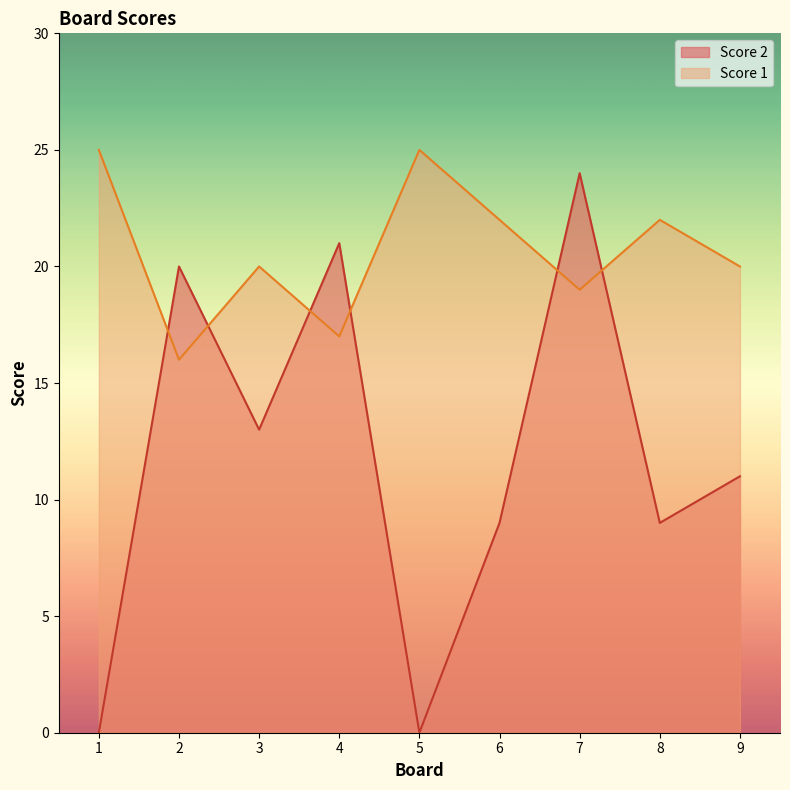

The Score 2 series shows 9 at 6. True or false?

True